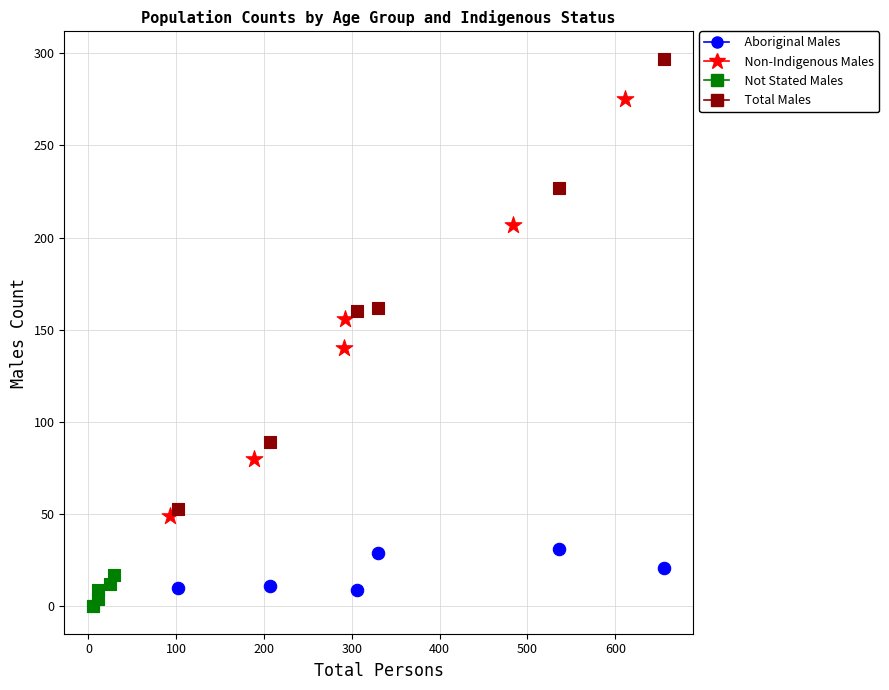

Which series has the widest spread of Y values?

Total Males